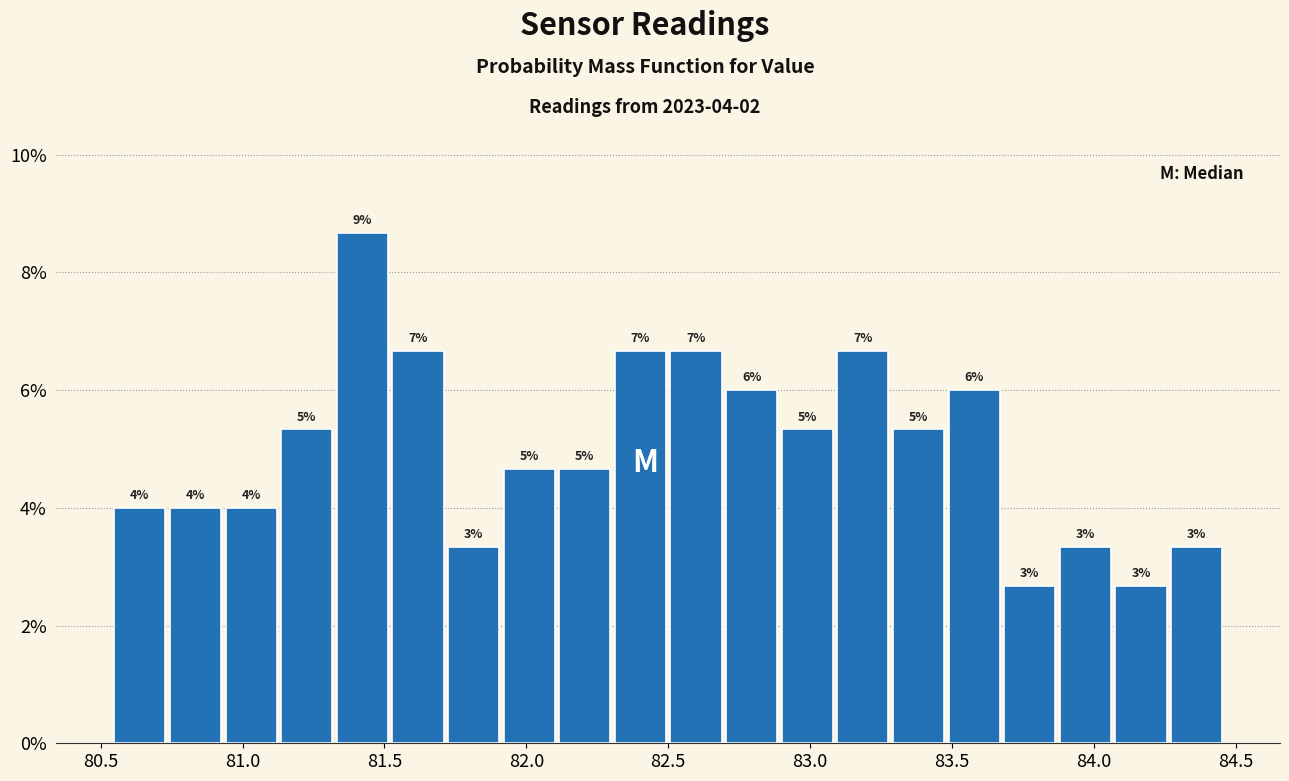

Read against the x-axis, roughly where is the centre of the tallest bar?

81.40